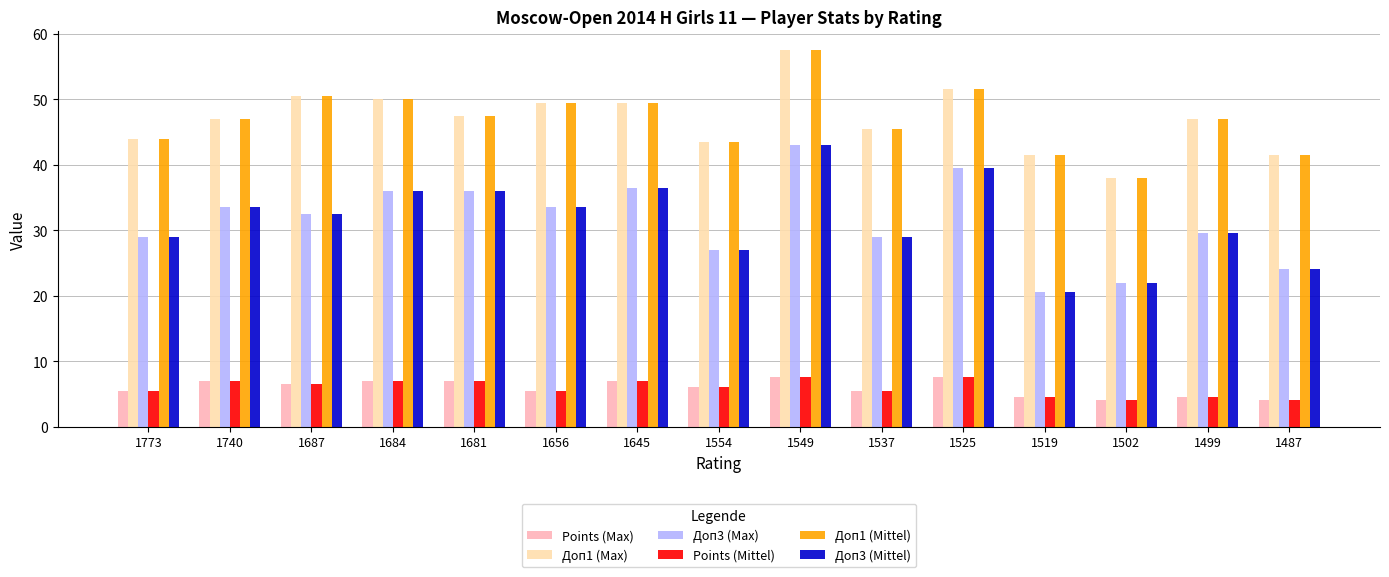

Which category has the highest value across all series?

1549